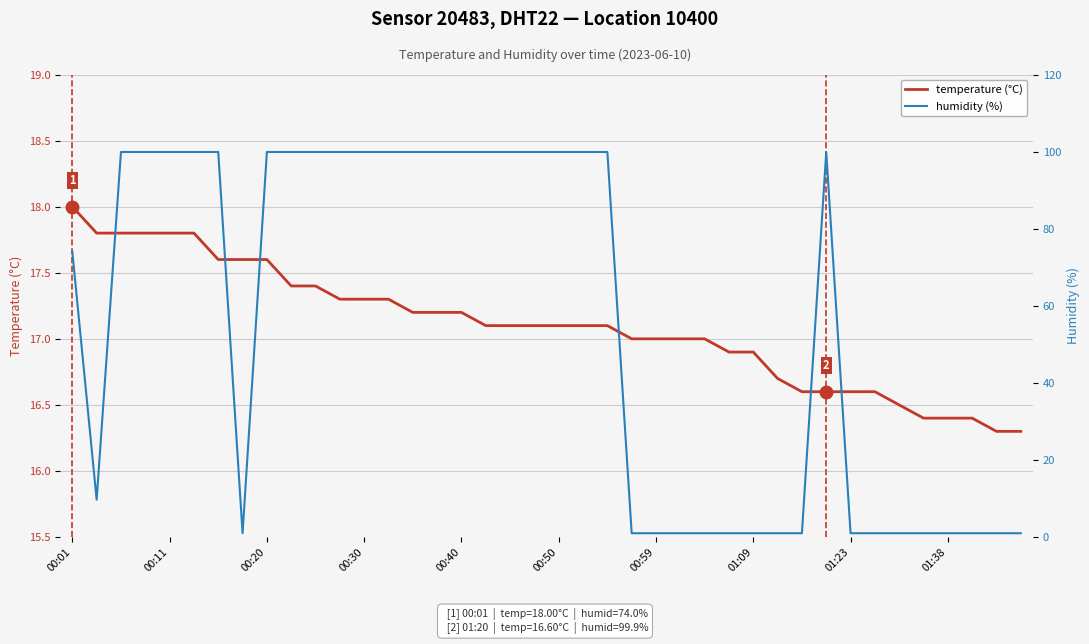

What is the maximum value for humidity (%)?

99.9